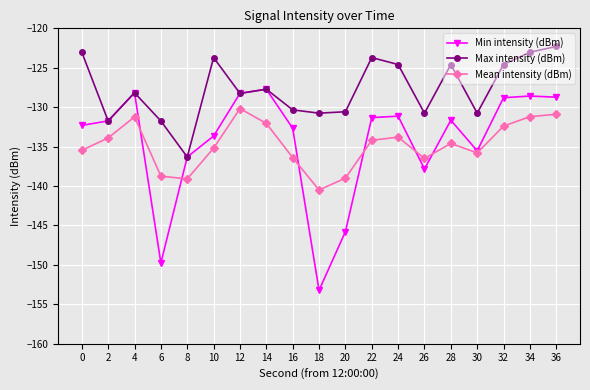

In Mean intensity (dBm), how many points are lower than both neighbors (excluding endpoints)?

4